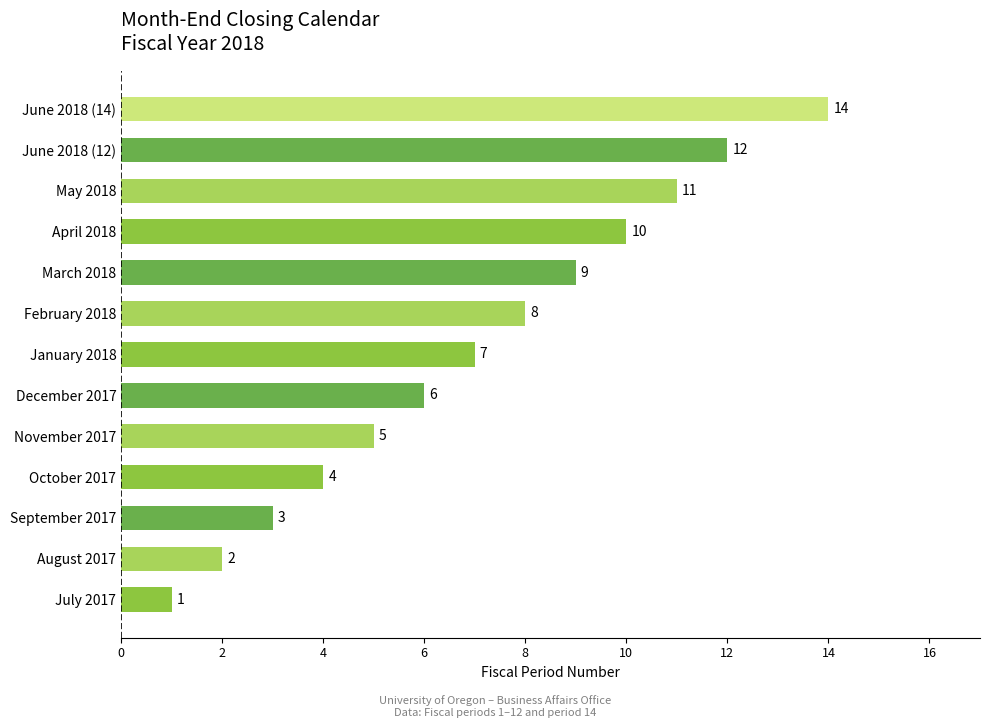

Reading bottom to top, extract all data points from this chart.

1	2	3	4	5	6	7	8	9	10	11	12	14